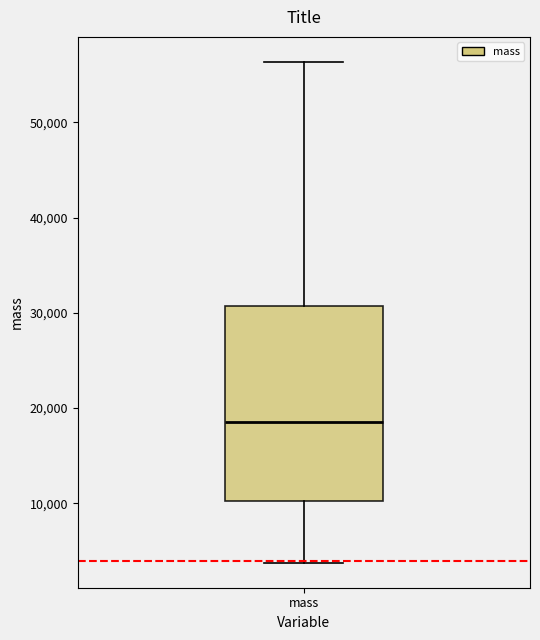

Transcribe this box plot: give where the median line is, the range the box spans, and where the two whiskers end, as read against the y-axis. The values are not printed on the chart, so give them approximately, as read against the axis.

median 19000, box 10000 to 31000, whiskers 4000 to 56000